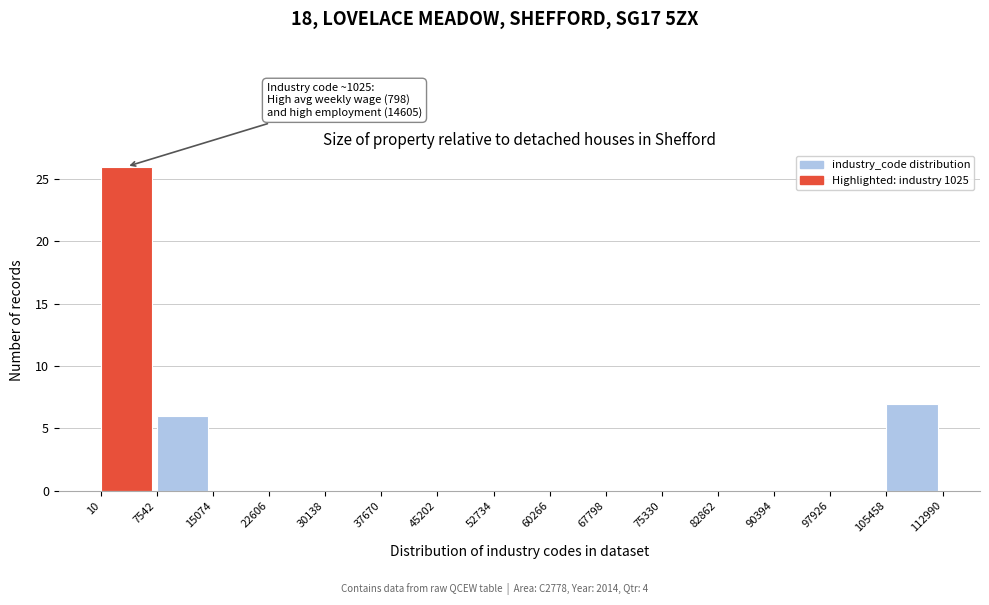

Which range on the x-axis has the tallest bar?

10 to 7542